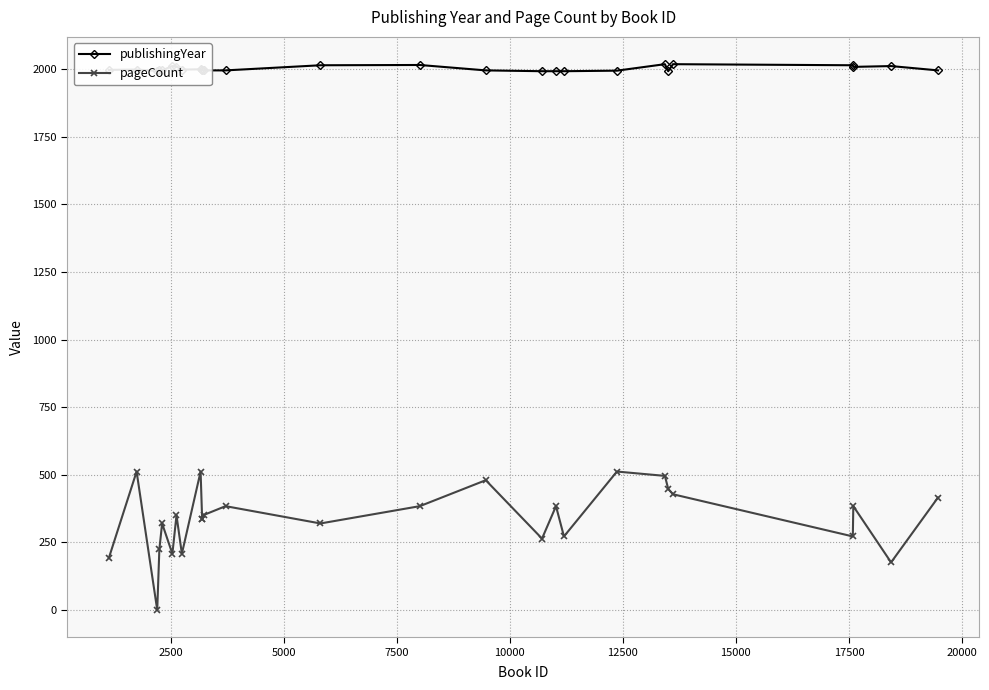

True or false: publishingYear has more than 2 interior local peaks.

True